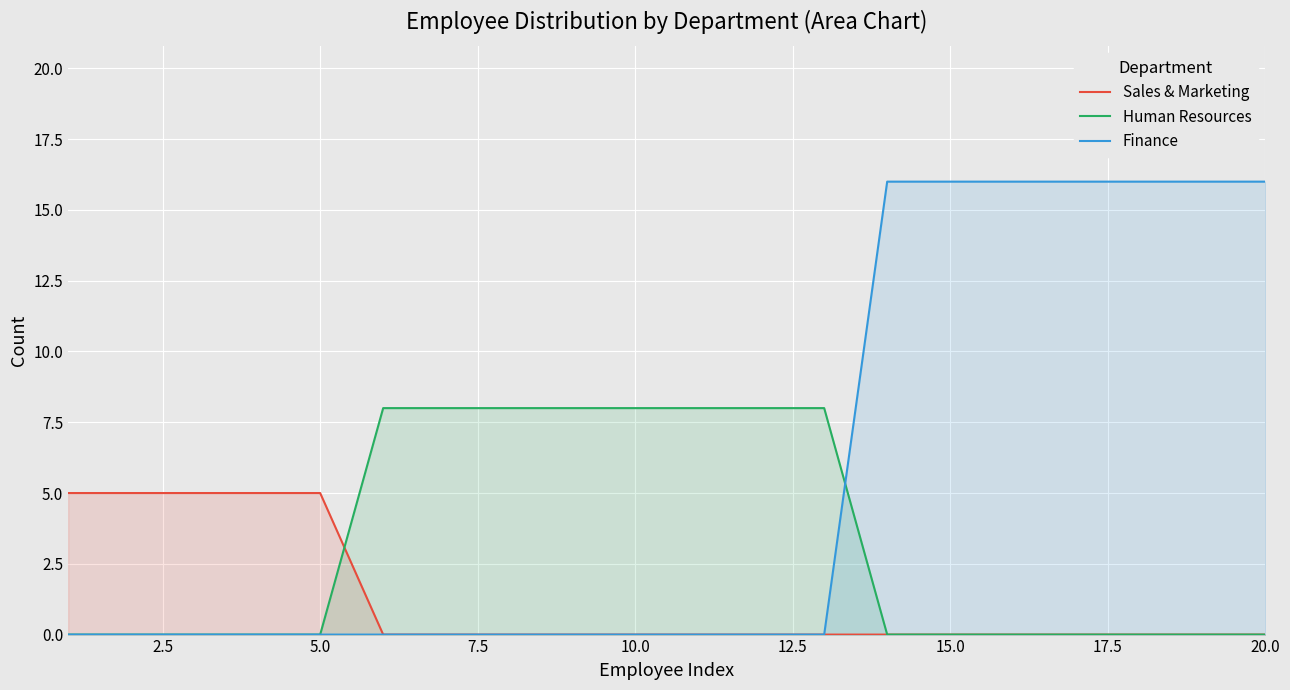

How many series are shown in this chart?

3